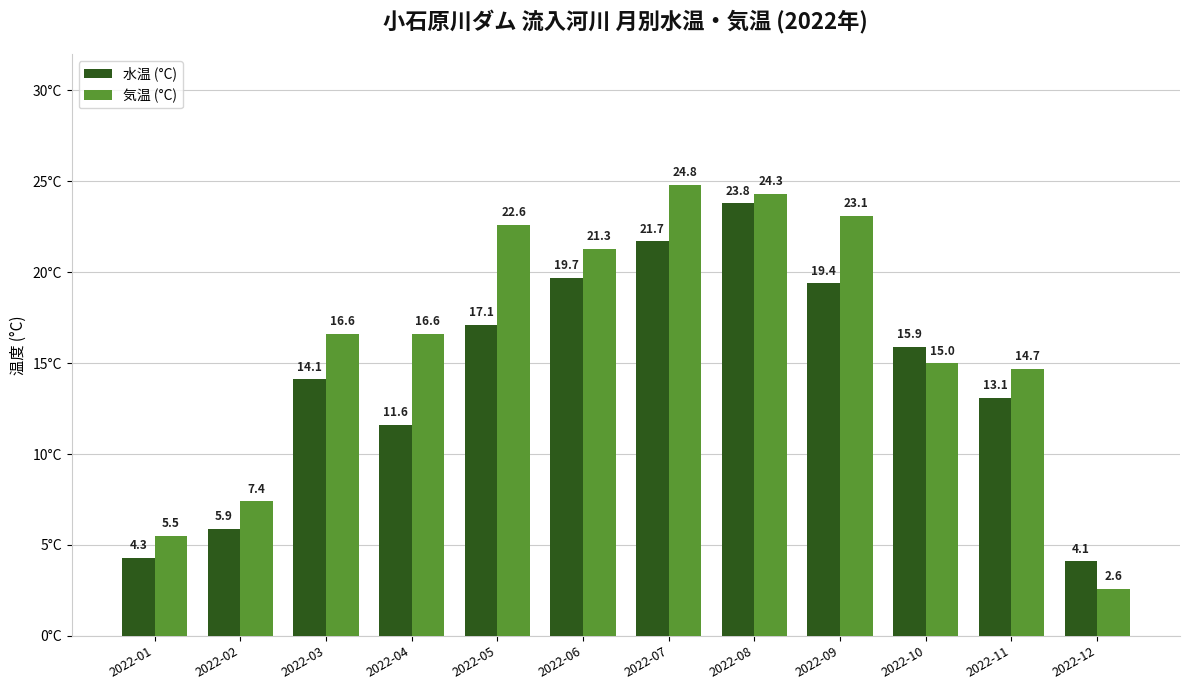

Reading left to right, extract all data points from this chart.

水温 (°C): 4.3	5.9	14.1	11.6	17.1	19.7	21.7	23.8	19.4	15.9	13.1	4.1
気温 (°C): 5.5	7.4	16.6	16.6	22.6	21.3	24.8	24.3	23.1	15.0	14.7	2.6